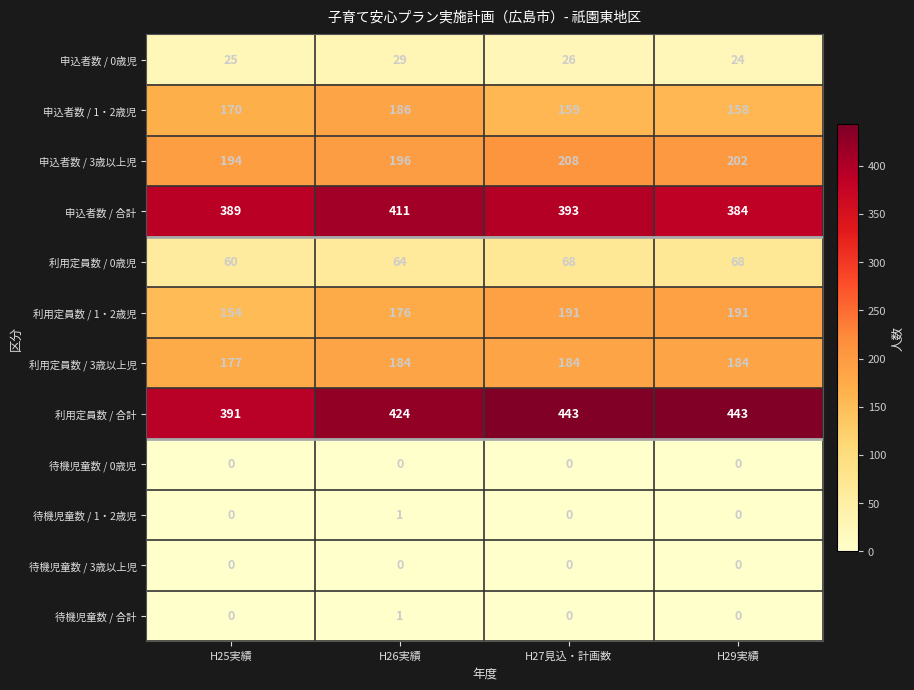

Is it true that 利用定員数 / 1・2歳児 equals 41 at H27見込・計画数?

False